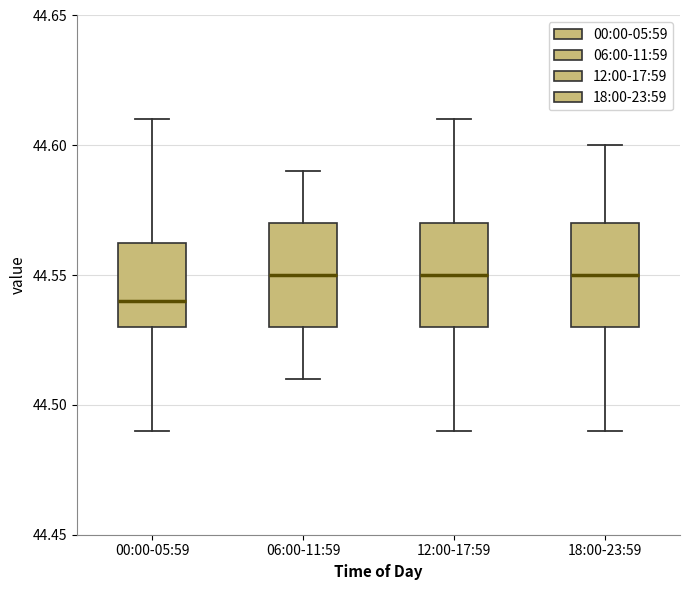

Where does the upper whisker of the box for 00:00-05:59 end on the y-axis? The values are not printed on the chart, so give them approximately, as read against the axis.

44.610